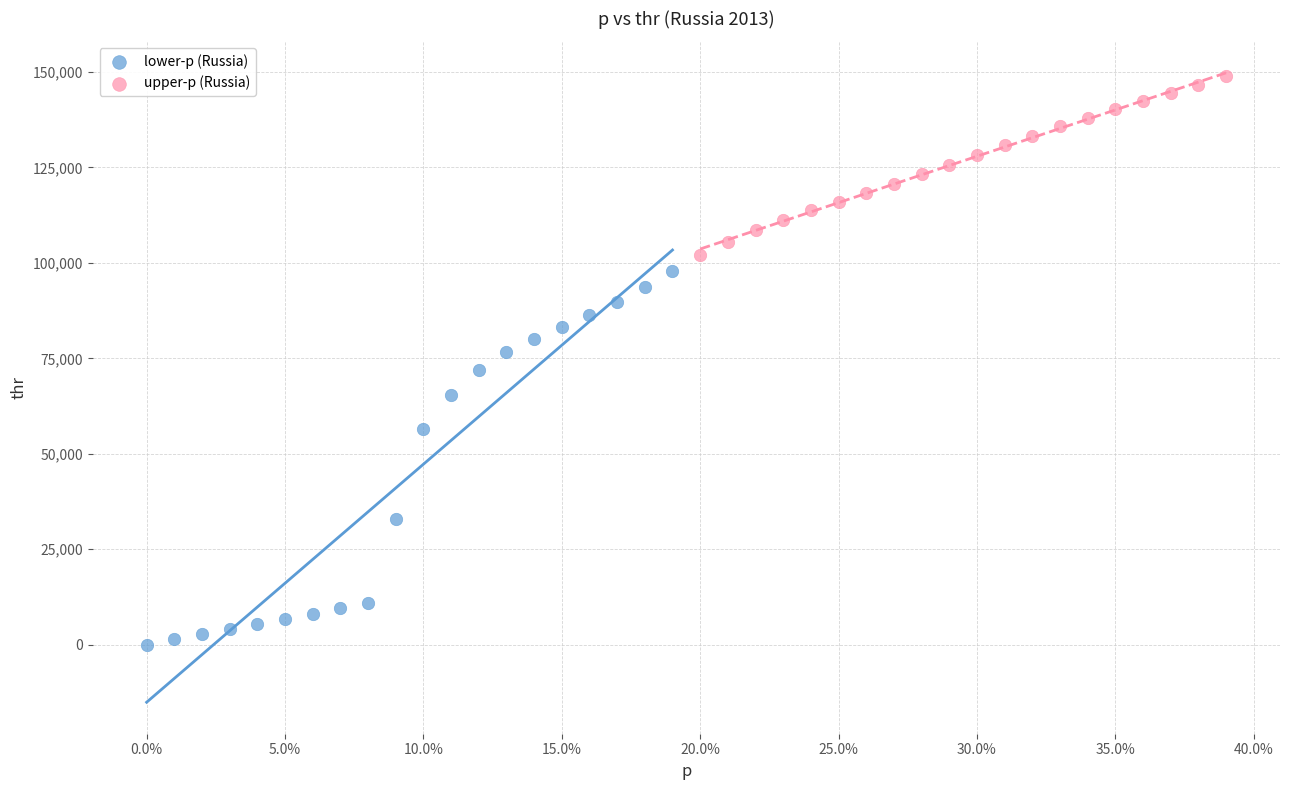

What are all the series names shown in the legend?

lower-p (Russia), upper-p (Russia)